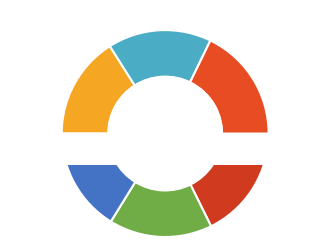

What percentage is the FRAN. slice, to the nearest percent?

16%